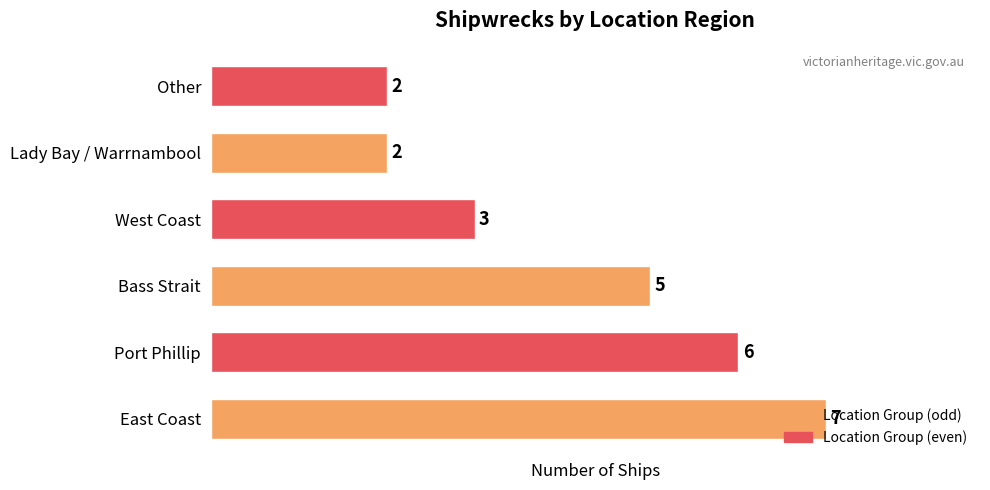

Count the number of categories in the chart.

6